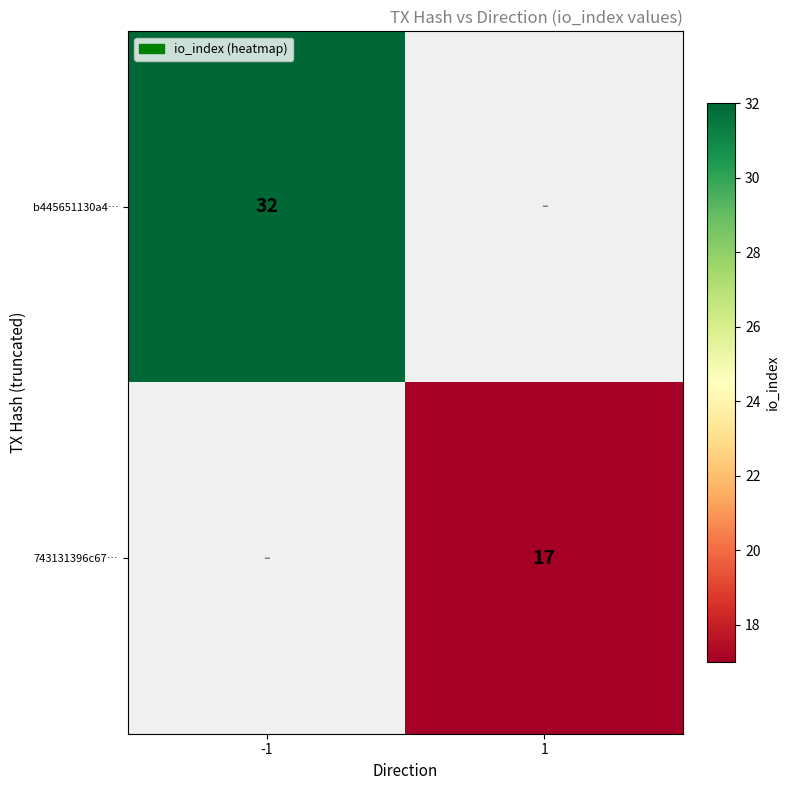

Is the value of 743131396c67… at 1 greater than the value of b445651130a4… at -1?

No